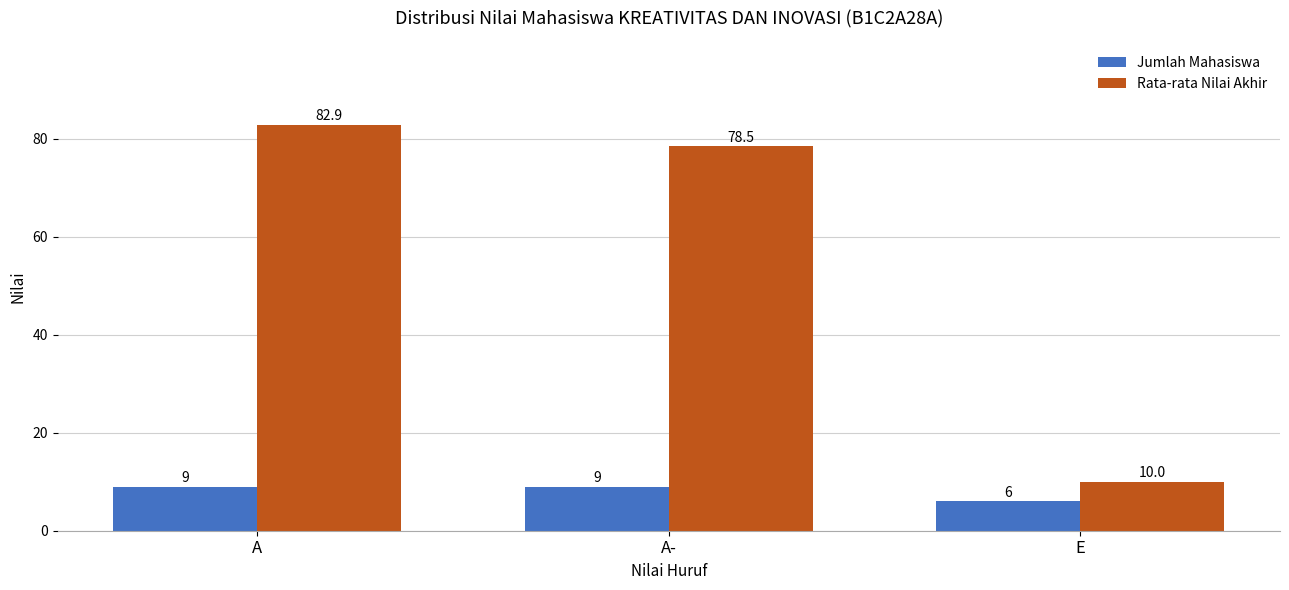

What is the minimum value shown in the chart?

6.0